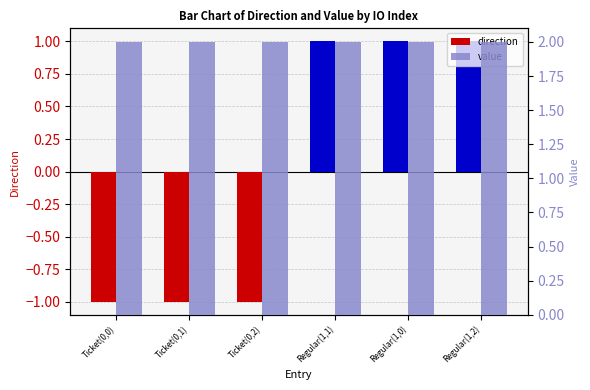

What is the total value across all series at Regular(1,2)?

3.0